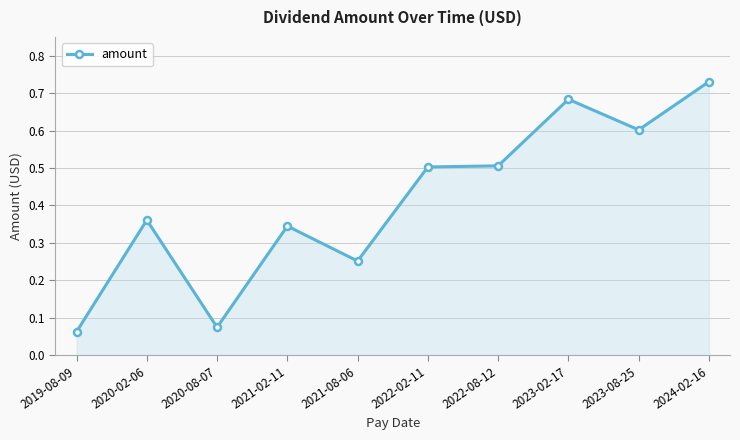

At which category does the data reach its first local peak?

2020-02-06